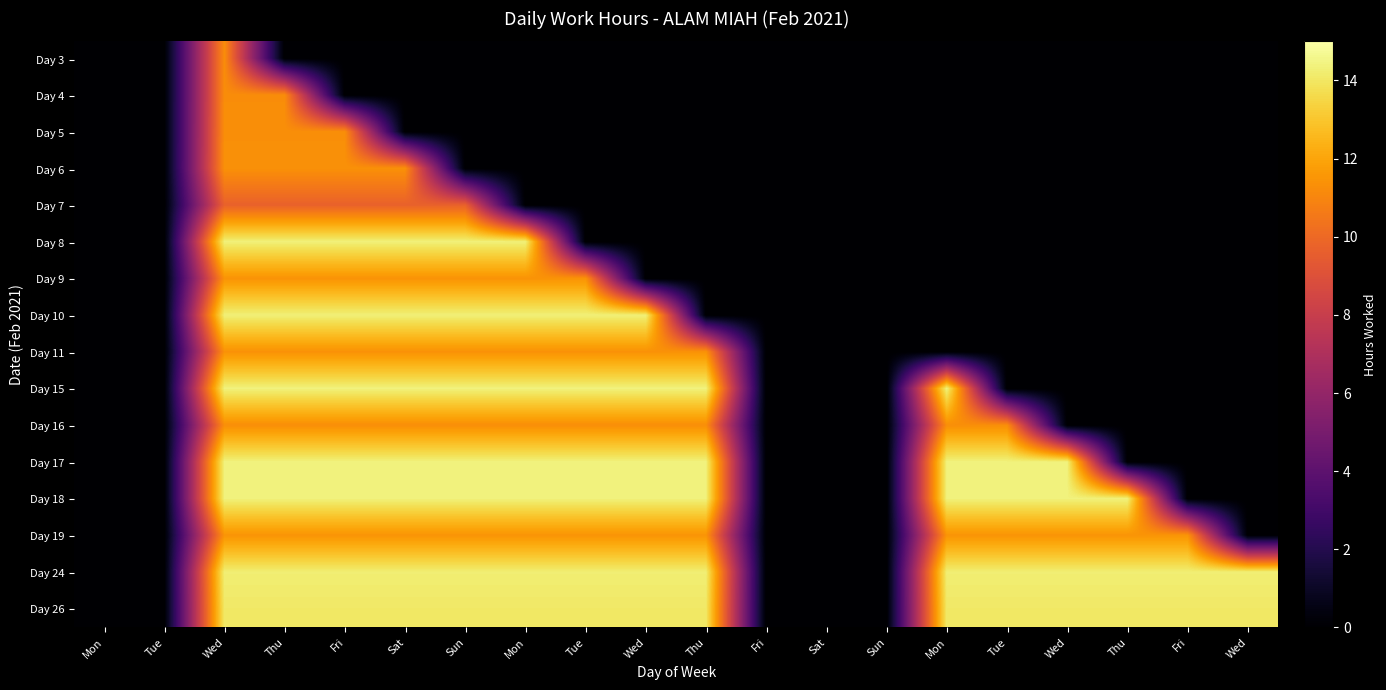

Reading right to left, transcribe all the data shown in this chart.

Day 3: Wed=0.0	Fri=0.0	Thu=0.0	Wed=0.0	Tue=0.0	Mon=0.0	Sun=0.0	Sat=0.0	Fri=0.0	Thu=0.0	Wed=0.0	Tue=0.0	Mon=0.0	Sun=0.0	Sat=0.0	Fri=0.0	Thu=0.0	Wed=11.2	Tue=0.0	Mon=0.0
Day 4: Wed=0.0	Fri=0.0	Thu=0.0	Wed=0.0	Tue=0.0	Mon=0.0	Sun=0.0	Sat=0.0	Fri=0.0	Thu=0.0	Wed=0.0	Tue=0.0	Mon=0.0	Sun=0.0	Sat=0.0	Fri=0.0	Thu=11.2	Wed=11.2	Tue=0.0	Mon=0.0
Day 5: Wed=0.0	Fri=0.0	Thu=0.0	Wed=0.0	Tue=0.0	Mon=0.0	Sun=0.0	Sat=0.0	Fri=0.0	Thu=0.0	Wed=0.0	Tue=0.0	Mon=0.0	Sun=0.0	Sat=0.0	Fri=11.3	Thu=11.3	Wed=11.3	Tue=0.0	Mon=0.0
Day 6: Wed=0.0	Fri=0.0	Thu=0.0	Wed=0.0	Tue=0.0	Mon=0.0	Sun=0.0	Sat=0.0	Fri=0.0	Thu=0.0	Wed=0.0	Tue=0.0	Mon=0.0	Sun=0.0	Sat=11.4	Fri=11.4	Thu=11.4	Wed=11.4	Tue=0.0	Mon=0.0
Day 7: Wed=0.0	Fri=0.0	Thu=0.0	Wed=0.0	Tue=0.0	Mon=0.0	Sun=0.0	Sat=0.0	Fri=0.0	Thu=0.0	Wed=0.0	Tue=0.0	Mon=0.0	Sun=9.7	Sat=9.7	Fri=9.7	Thu=9.7	Wed=9.7	Tue=0.0	Mon=0.0
Day 8: Wed=0.0	Fri=0.0	Thu=0.0	Wed=0.0	Tue=0.0	Mon=0.0	Sun=0.0	Sat=0.0	Fri=0.0	Thu=0.0	Wed=0.0	Tue=0.0	Mon=14.3	Sun=14.3	Sat=14.3	Fri=14.3	Thu=14.3	Wed=14.3	Tue=0.0	Mon=0.0
Day 9: Wed=0.0	Fri=0.0	Thu=0.0	Wed=0.0	Tue=0.0	Mon=0.0	Sun=0.0	Sat=0.0	Fri=0.0	Thu=0.0	Wed=0.0	Tue=11.4	Mon=11.4	Sun=11.4	Sat=11.4	Fri=11.4	Thu=11.4	Wed=11.4	Tue=0.0	Mon=0.0
Day 10: Wed=0.0	Fri=0.0	Thu=0.0	Wed=0.0	Tue=0.0	Mon=0.0	Sun=0.0	Sat=0.0	Fri=0.0	Thu=0.0	Wed=14.3	Tue=14.3	Mon=14.3	Sun=14.3	Sat=14.3	Fri=14.3	Thu=14.3	Wed=14.3	Tue=0.0	Mon=0.0
Day 11: Wed=0.0	Fri=0.0	Thu=0.0	Wed=0.0	Tue=0.0	Mon=0.0	Sun=0.0	Sat=0.0	Fri=0.0	Thu=11.4	Wed=11.4	Tue=11.4	Mon=11.4	Sun=11.4	Sat=11.4	Fri=11.4	Thu=11.4	Wed=11.4	Tue=0.0	Mon=0.0
Day 15: Wed=0.0	Fri=0.0	Thu=0.0	Wed=0.0	Tue=0.0	Mon=14.4	Sun=0.0	Sat=0.0	Fri=0.0	Thu=14.4	Wed=14.4	Tue=14.4	Mon=14.4	Sun=14.4	Sat=14.4	Fri=14.4	Thu=14.4	Wed=14.4	Tue=0.0	Mon=0.0
Day 16: Wed=0.0	Fri=0.0	Thu=0.0	Wed=0.0	Tue=11.3	Mon=11.3	Sun=0.0	Sat=0.0	Fri=0.0	Thu=11.3	Wed=11.3	Tue=11.3	Mon=11.3	Sun=11.3	Sat=11.3	Fri=11.3	Thu=11.3	Wed=11.3	Tue=0.0	Mon=0.0
Day 17: Wed=0.0	Fri=0.0	Thu=0.0	Wed=14.4	Tue=14.4	Mon=14.4	Sun=0.0	Sat=0.0	Fri=0.0	Thu=14.4	Wed=14.4	Tue=14.4	Mon=14.4	Sun=14.4	Sat=14.4	Fri=14.4	Thu=14.4	Wed=14.4	Tue=0.0	Mon=0.0
Day 18: Wed=0.0	Fri=0.0	Thu=14.4	Wed=14.4	Tue=14.4	Mon=14.4	Sun=0.0	Sat=0.0	Fri=0.0	Thu=14.4	Wed=14.4	Tue=14.4	Mon=14.4	Sun=14.4	Sat=14.4	Fri=14.4	Thu=14.4	Wed=14.4	Tue=0.0	Mon=0.0
Day 19: Wed=0.0	Fri=11.5	Thu=11.5	Wed=11.5	Tue=11.5	Mon=11.5	Sun=0.0	Sat=0.0	Fri=0.0	Thu=11.5	Wed=11.5	Tue=11.5	Mon=11.5	Sun=11.5	Sat=11.5	Fri=11.5	Thu=11.5	Wed=11.5	Tue=0.0	Mon=0.0
Day 24: Wed=14.2	Fri=14.2	Thu=14.2	Wed=14.2	Tue=14.2	Mon=14.2	Sun=0.0	Sat=0.0	Fri=0.0	Thu=14.2	Wed=14.2	Tue=14.2	Mon=14.2	Sun=14.2	Sat=14.2	Fri=14.2	Thu=14.2	Wed=14.2	Tue=0.0	Mon=0.0
Day 26: Wed=14.1	Fri=14.1	Thu=14.1	Wed=14.1	Tue=14.1	Mon=14.1	Sun=0.0	Sat=0.0	Fri=0.0	Thu=14.1	Wed=14.1	Tue=14.1	Mon=14.1	Sun=14.1	Sat=14.1	Fri=14.1	Thu=14.1	Wed=14.1	Tue=0.0	Mon=0.0